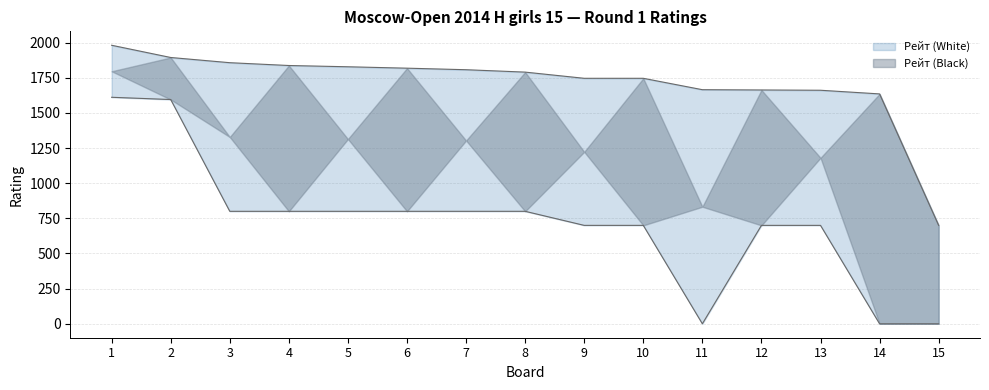

Which category has the highest value across all series?

1